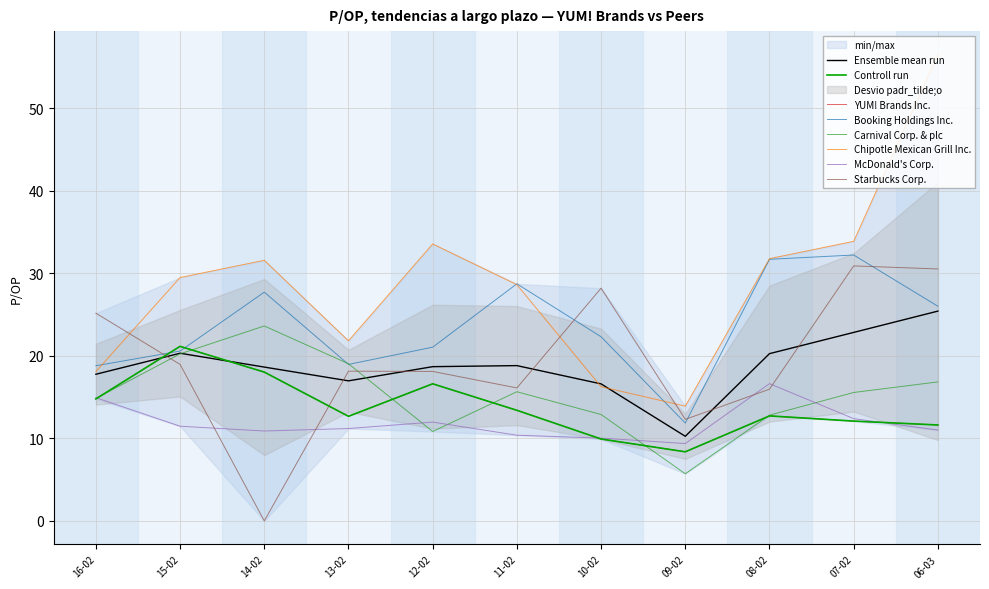

How many series are shown in this chart?

6